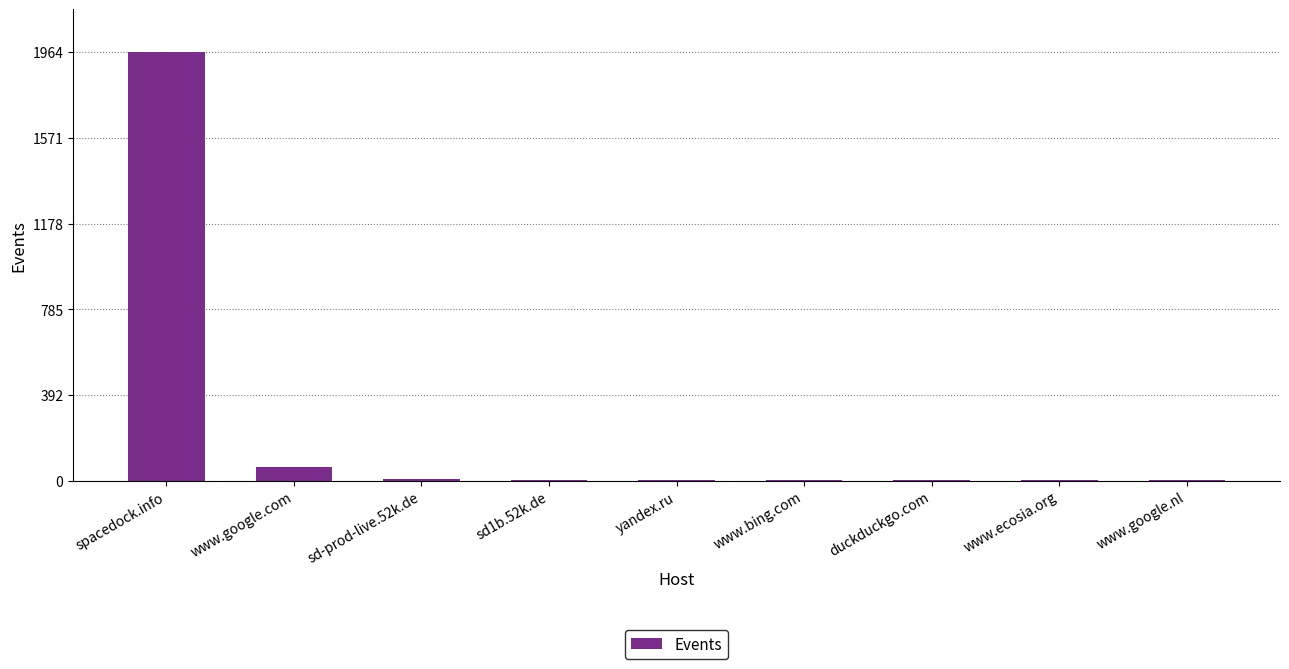

True or false: the data shows 3413 at spacedock.info.

False